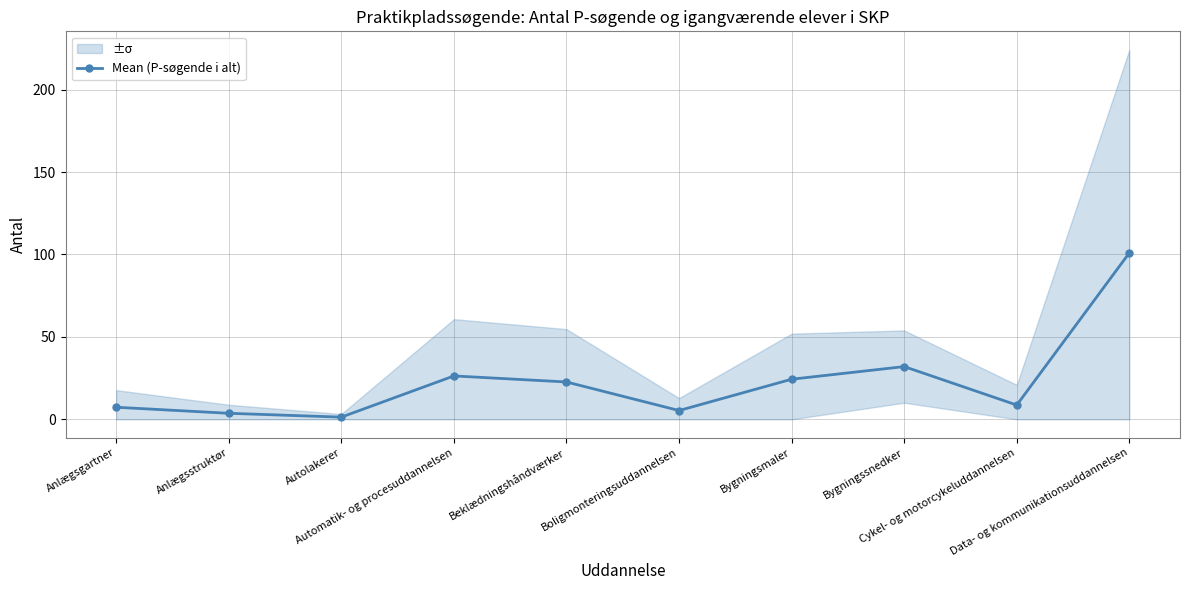

At which category does the data reach its first local peak?

Automatik- og procesuddannelsen